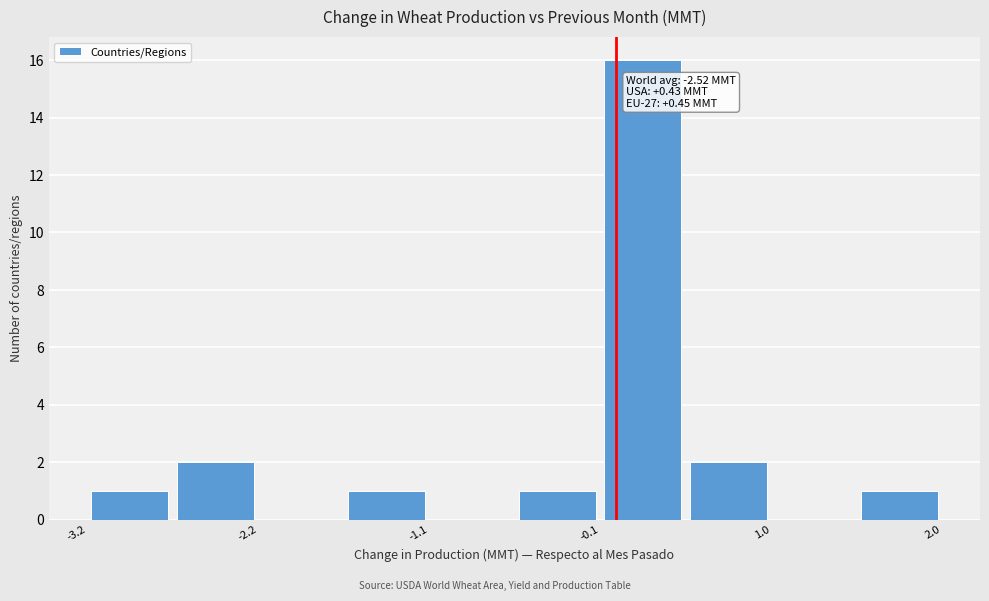

Around what value on the x-axis is the tallest bar? Give the approximate position of its centre, as read against the axis.

0.2